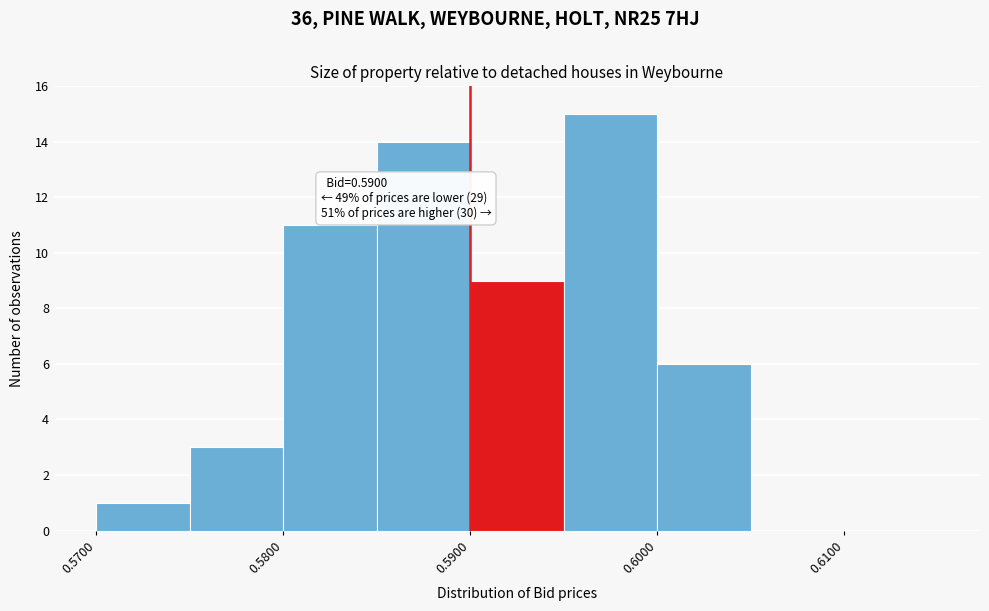

Over which range of the x-axis is the bar tallest?

0.595 to 0.600